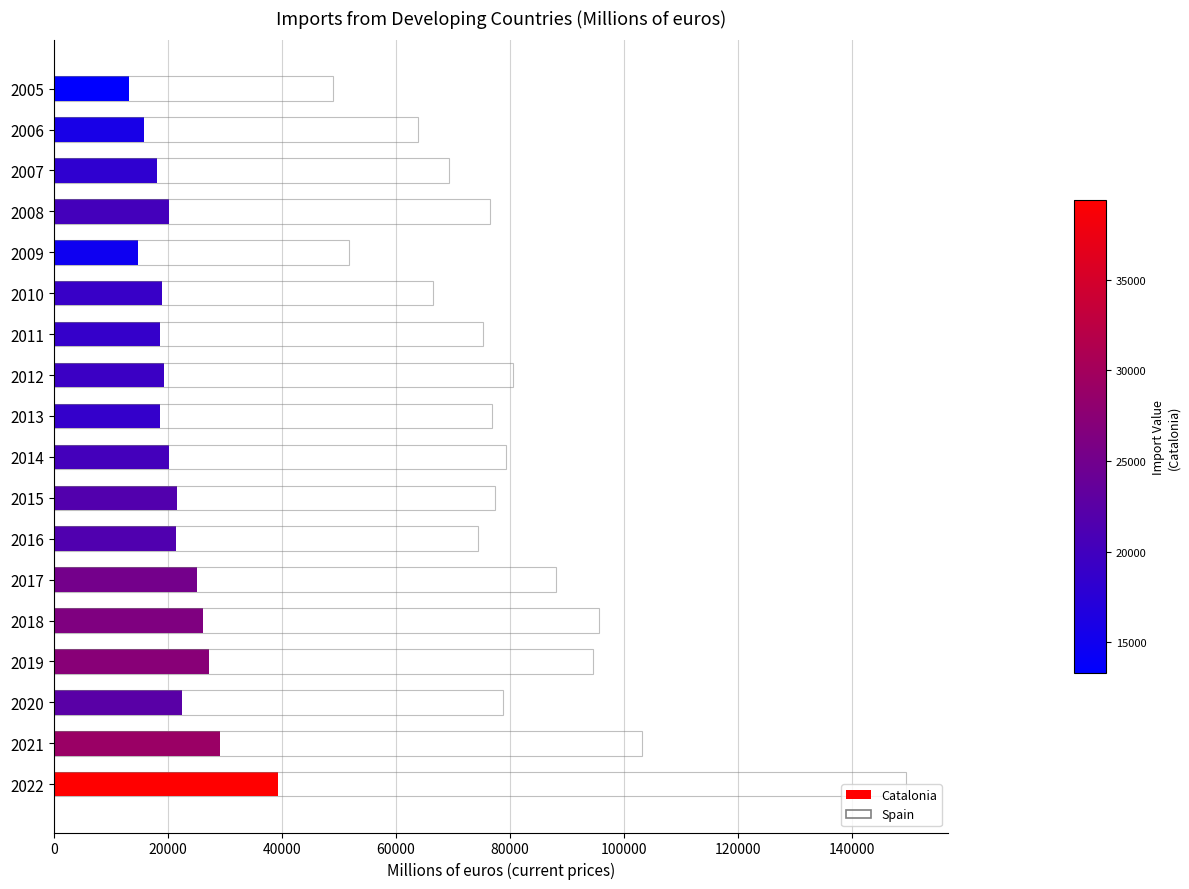

The Catalonia series shows 19018.7 at 2010. True or false?

True